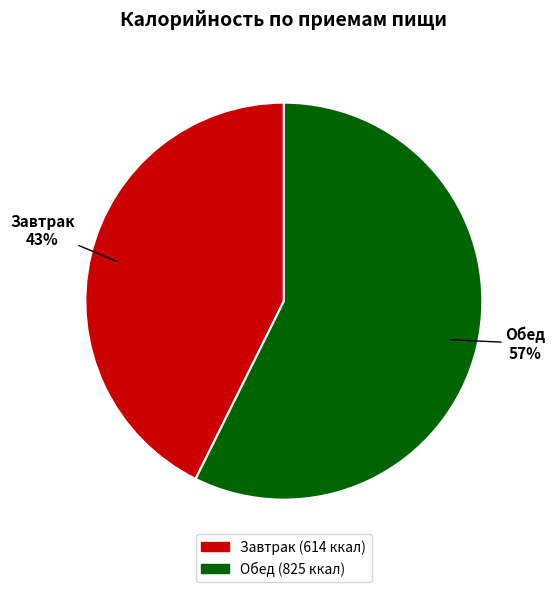

Which slice represents more than half of the pie?

Обед